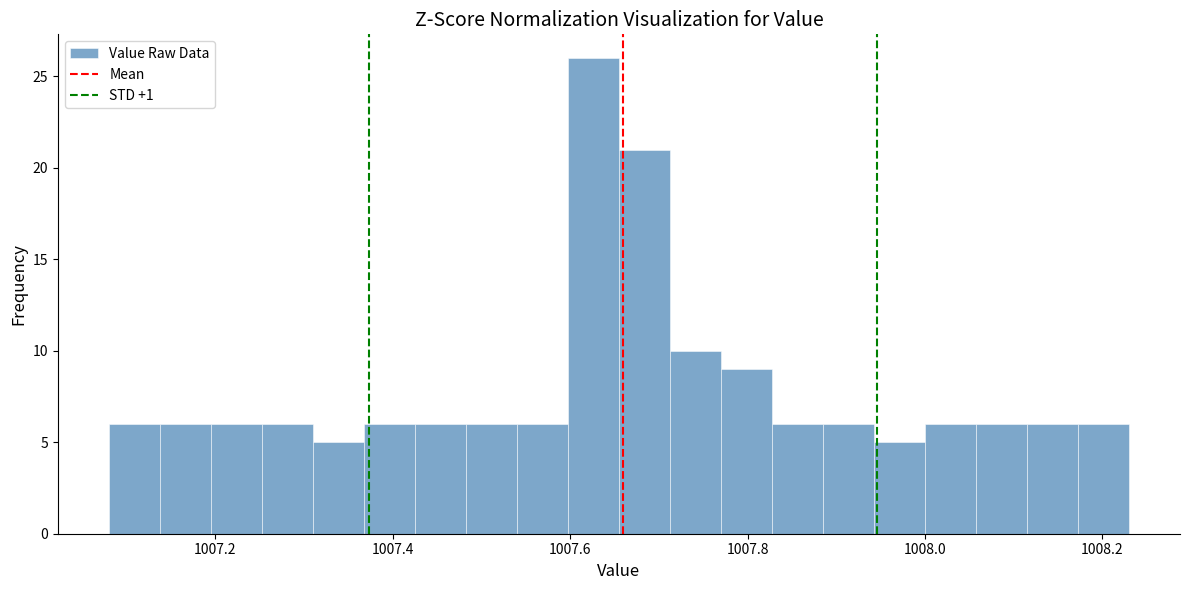

Around what value on the x-axis is the tallest bar? Give the approximate position of its centre, as read against the axis.

1007.62